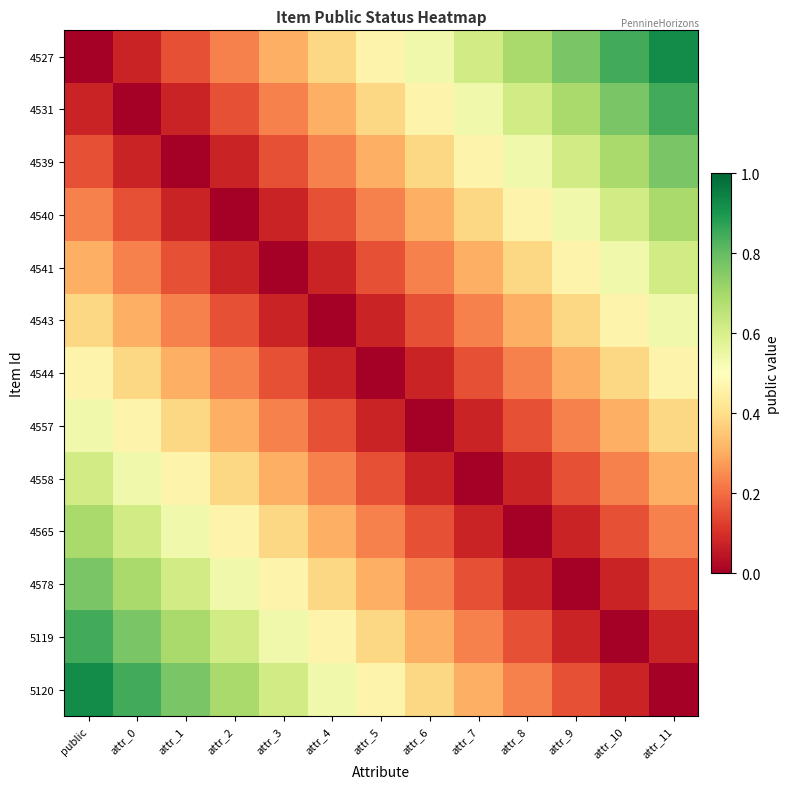

Reading right to left, what are all the values shown in this chart?

4527: attr_11=0.9	attr_10=0.8	attr_9=0.8	attr_8=0.7	attr_7=0.6	attr_6=0.5	attr_5=0.5	attr_4=0.4	attr_3=0.3	attr_2=0.2	attr_1=0.2	attr_0=0.1	public=0.0
4531: attr_11=0.8	attr_10=0.8	attr_9=0.7	attr_8=0.6	attr_7=0.5	attr_6=0.5	attr_5=0.4	attr_4=0.3	attr_3=0.2	attr_2=0.2	attr_1=0.1	attr_0=0.0	public=0.1
4539: attr_11=0.8	attr_10=0.7	attr_9=0.6	attr_8=0.5	attr_7=0.5	attr_6=0.4	attr_5=0.3	attr_4=0.2	attr_3=0.2	attr_2=0.1	attr_1=0.0	attr_0=0.1	public=0.2
4540: attr_11=0.7	attr_10=0.6	attr_9=0.5	attr_8=0.5	attr_7=0.4	attr_6=0.3	attr_5=0.2	attr_4=0.2	attr_3=0.1	attr_2=0.0	attr_1=0.1	attr_0=0.2	public=0.2
4541: attr_11=0.6	attr_10=0.5	attr_9=0.5	attr_8=0.4	attr_7=0.3	attr_6=0.2	attr_5=0.2	attr_4=0.1	attr_3=0.0	attr_2=0.1	attr_1=0.2	attr_0=0.2	public=0.3
4543: attr_11=0.5	attr_10=0.5	attr_9=0.4	attr_8=0.3	attr_7=0.2	attr_6=0.2	attr_5=0.1	attr_4=0.0	attr_3=0.1	attr_2=0.2	attr_1=0.2	attr_0=0.3	public=0.4
4544: attr_11=0.5	attr_10=0.4	attr_9=0.3	attr_8=0.2	attr_7=0.2	attr_6=0.1	attr_5=0.0	attr_4=0.1	attr_3=0.2	attr_2=0.2	attr_1=0.3	attr_0=0.4	public=0.5
4557: attr_11=0.4	attr_10=0.3	attr_9=0.2	attr_8=0.2	attr_7=0.1	attr_6=0.0	attr_5=0.1	attr_4=0.2	attr_3=0.2	attr_2=0.3	attr_1=0.4	attr_0=0.5	public=0.5
4558: attr_11=0.3	attr_10=0.2	attr_9=0.2	attr_8=0.1	attr_7=0.0	attr_6=0.1	attr_5=0.2	attr_4=0.2	attr_3=0.3	attr_2=0.4	attr_1=0.5	attr_0=0.5	public=0.6
4565: attr_11=0.2	attr_10=0.2	attr_9=0.1	attr_8=0.0	attr_7=0.1	attr_6=0.2	attr_5=0.2	attr_4=0.3	attr_3=0.4	attr_2=0.5	attr_1=0.5	attr_0=0.6	public=0.7
4578: attr_11=0.2	attr_10=0.1	attr_9=0.0	attr_8=0.1	attr_7=0.2	attr_6=0.2	attr_5=0.3	attr_4=0.4	attr_3=0.5	attr_2=0.5	attr_1=0.6	attr_0=0.7	public=0.8
5119: attr_11=0.1	attr_10=0.0	attr_9=0.1	attr_8=0.2	attr_7=0.2	attr_6=0.3	attr_5=0.4	attr_4=0.5	attr_3=0.5	attr_2=0.6	attr_1=0.7	attr_0=0.8	public=0.8
5120: attr_11=0.0	attr_10=0.1	attr_9=0.2	attr_8=0.2	attr_7=0.3	attr_6=0.4	attr_5=0.5	attr_4=0.5	attr_3=0.6	attr_2=0.7	attr_1=0.8	attr_0=0.8	public=0.9